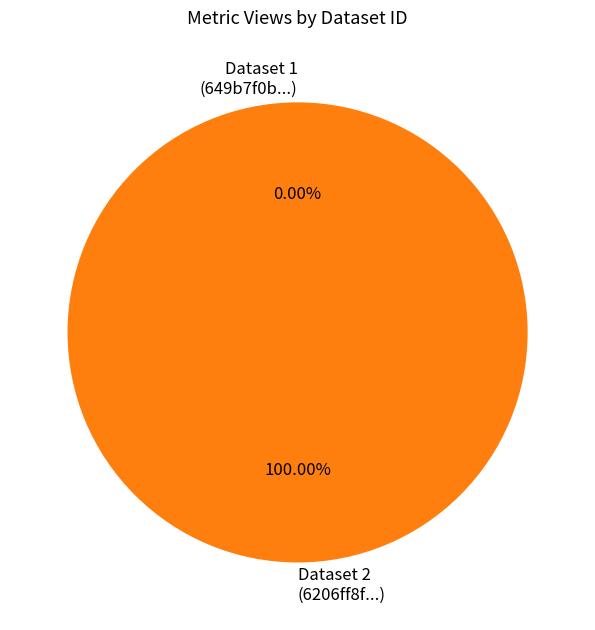

How many slices are in this pie chart?

2